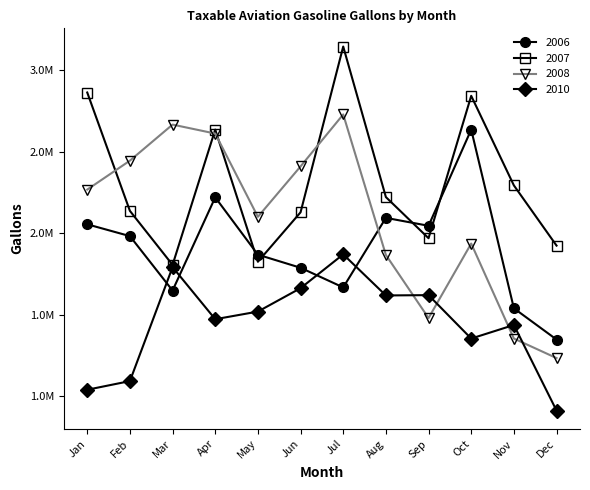

Reading left to right, transcribe all the data shown in this chart.

2006: 2055202	1982592	1648286	2220711	1868661	1788207	1667502	2094768	2046090	2636818	1539245	1347336
2007: 2864781	2137685	1805908	2636890	1825124	2128826	3147195	2222518	1969696	2844369	2294234	1924341
2008: 2268496	2446241	2667675	2612612	2101146	2410793	2730082	1866893	1479280	1937011	1353461	1233435
2010: 1038923	1092074	1792100	1472176	1519094	1662910	1870614	1618179	1620059	1353426	1436686	910808